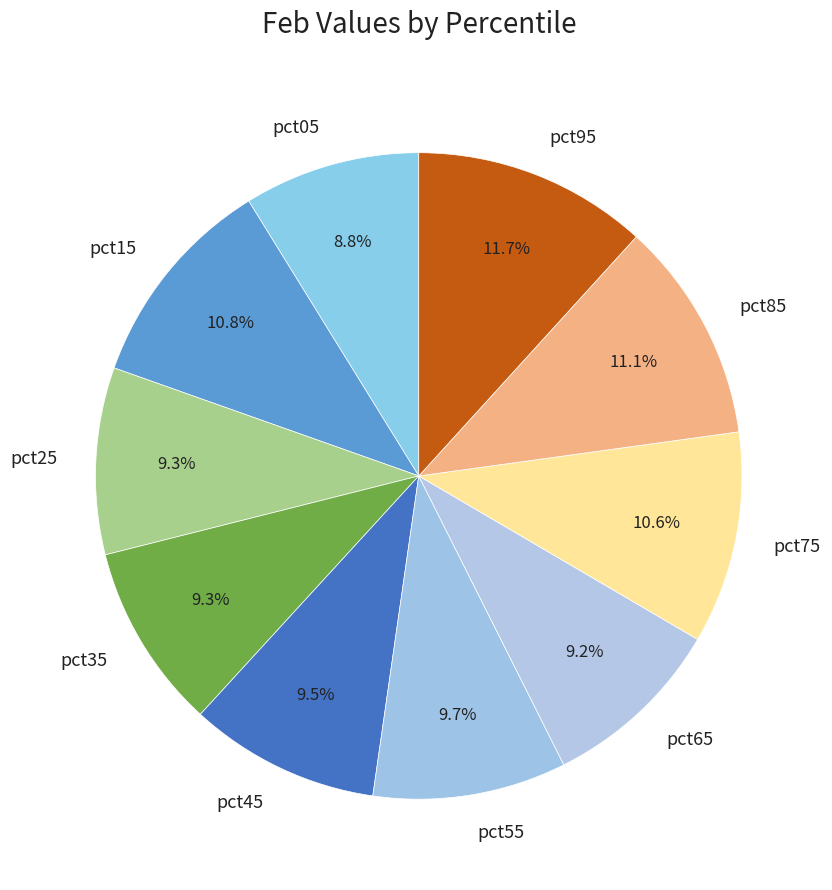

Between pct75 and pct25, which is larger?

pct75